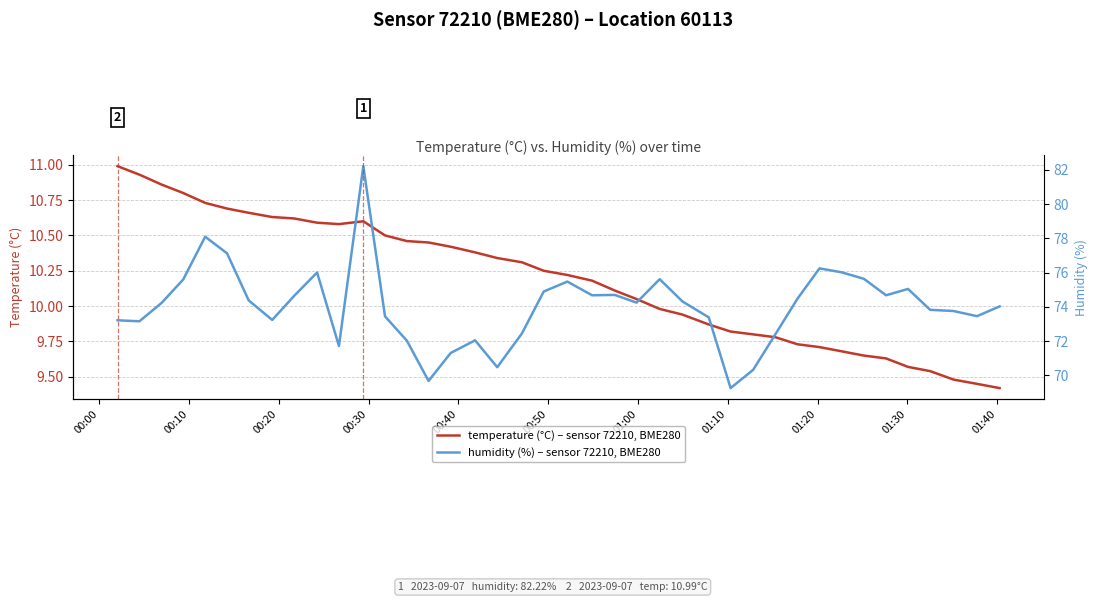

Does the chart have visible grid lines?

Yes